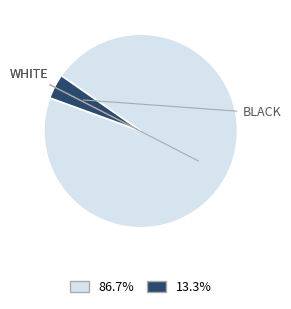

Which category has the smallest portion of the pie?

BLACK